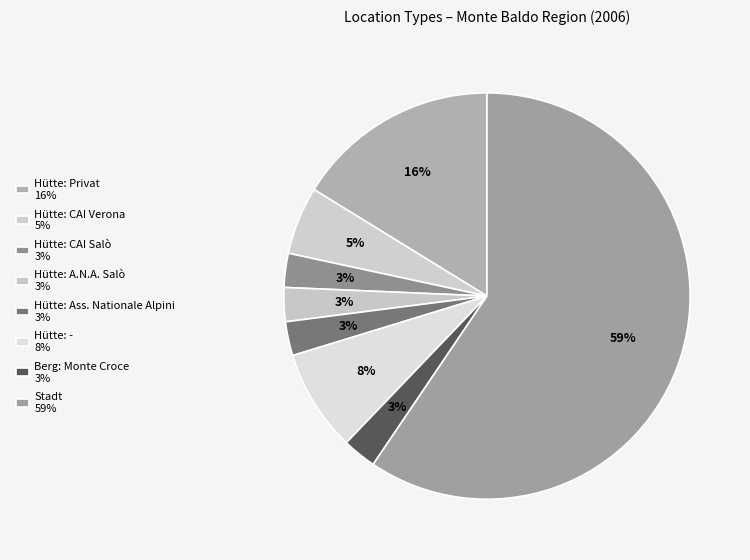

How many segments does this pie chart have?

8